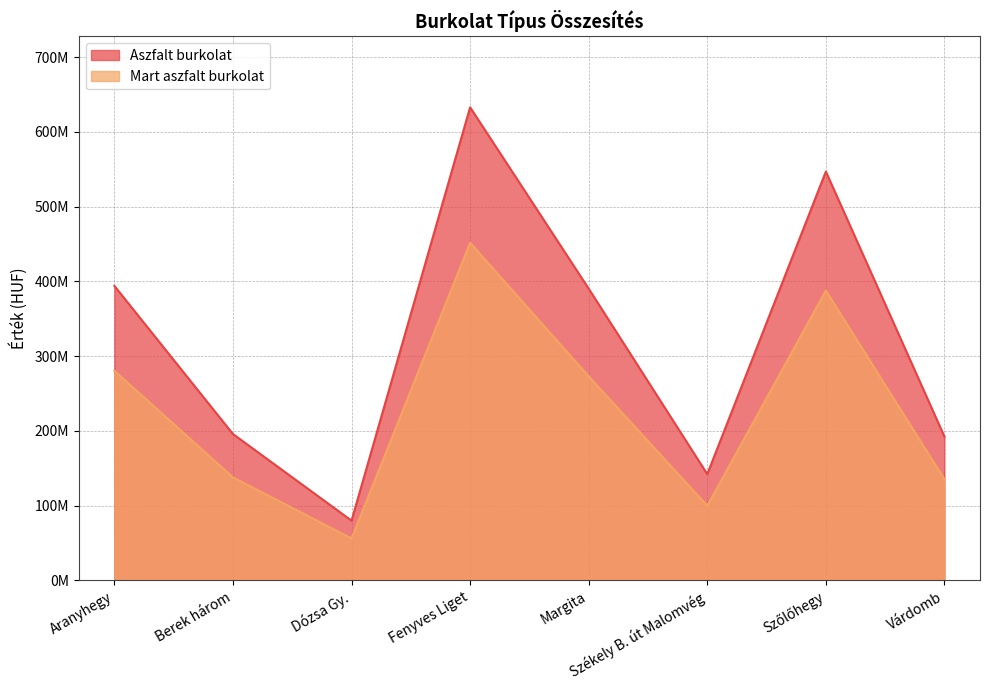

What are all the series names shown in the legend?

Aszfalt burkolat, Mart aszfalt burkolat